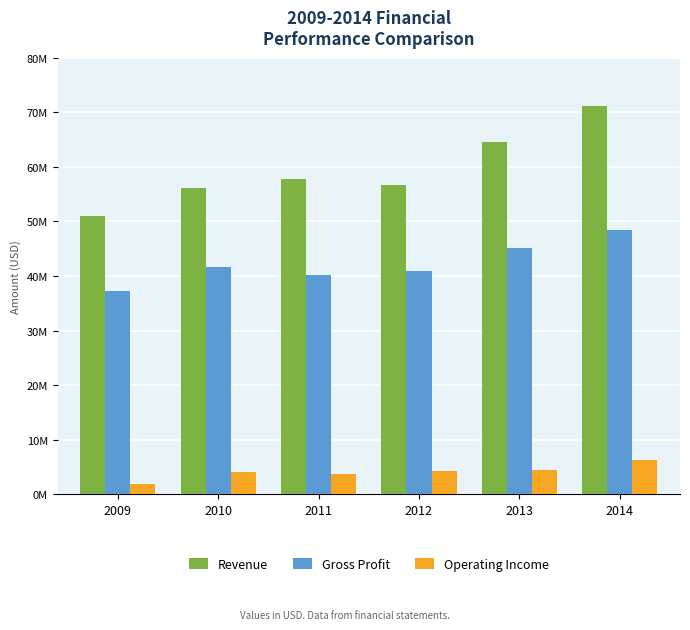

At 2010, list the series in order from smallest to largest.

Operating Income, Gross Profit, Revenue